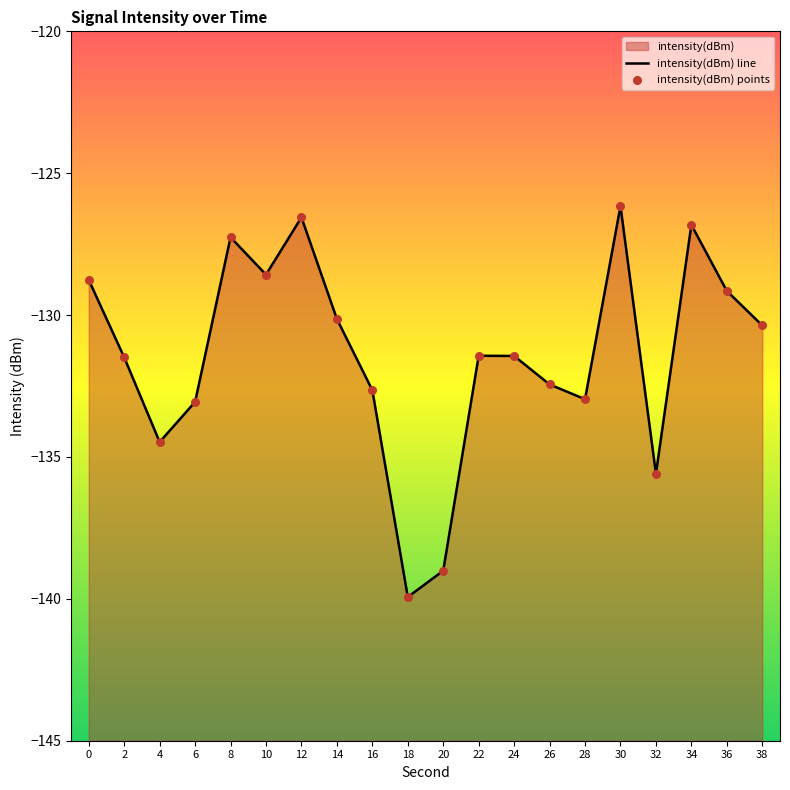

Which series contains the lowest Y value?

intensity(dBm) line